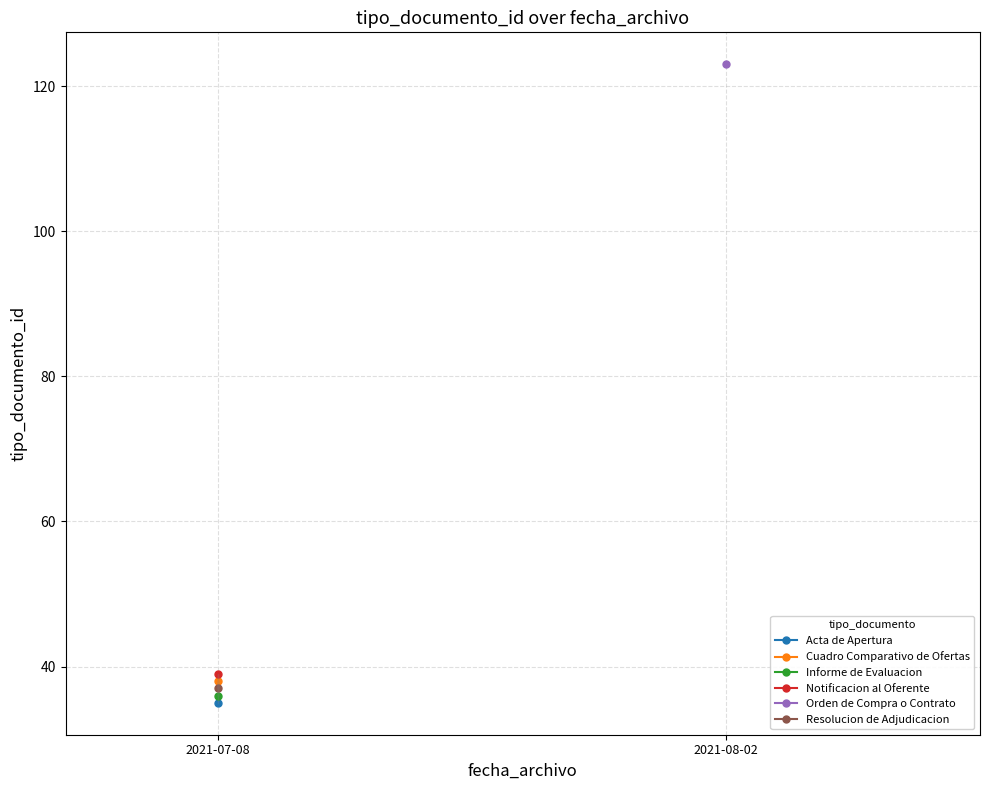

Reading left to right, what are all the values shown in this chart?

35	38	36	39	123	37